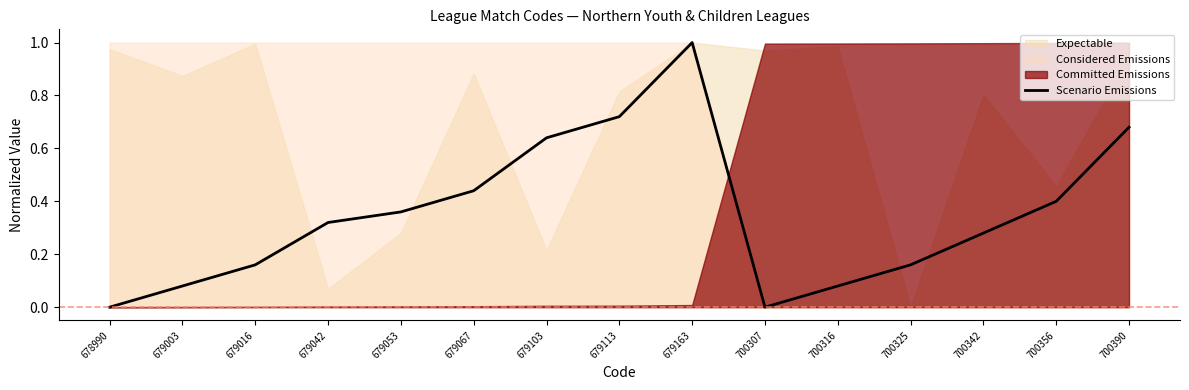

What is the difference between the maximum and second lowest values?

1.0